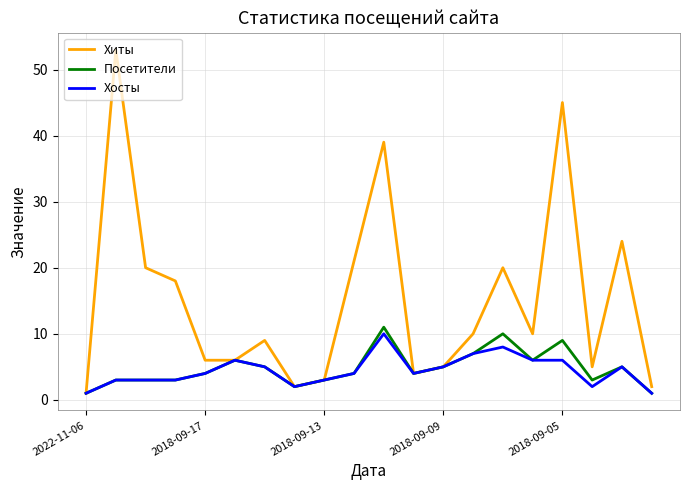

How many lines are shown in the chart?

3